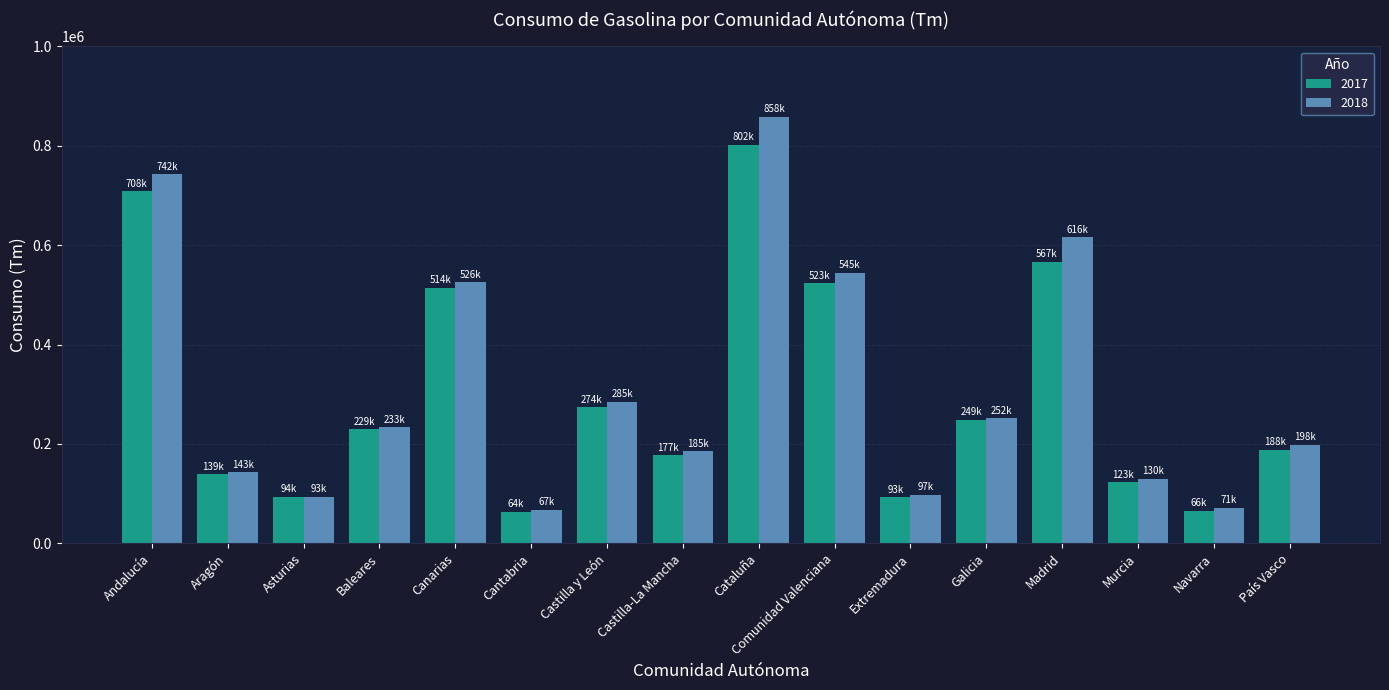

How many distinct data groups are displayed?

2